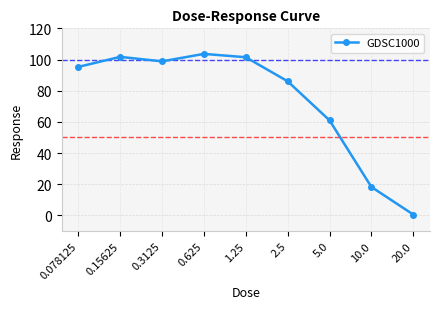

Does the chart have visible grid lines?

Yes